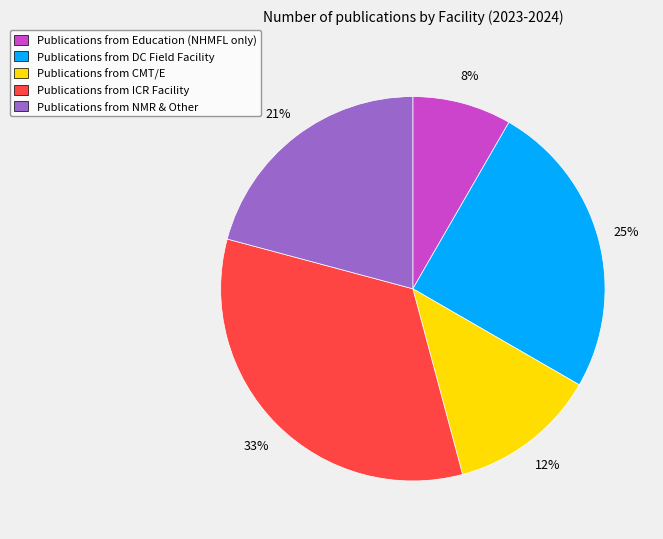

Which category has the biggest portion of the pie?

Publications from ICR Facility